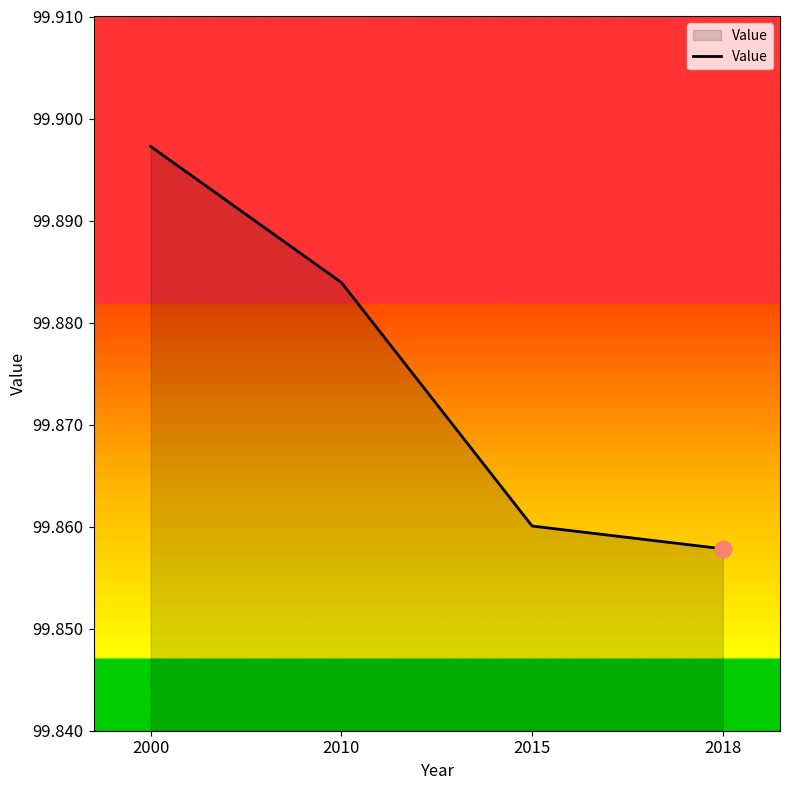

List the labels in order of value, largest first.

2000, 2010, 2015, 2018